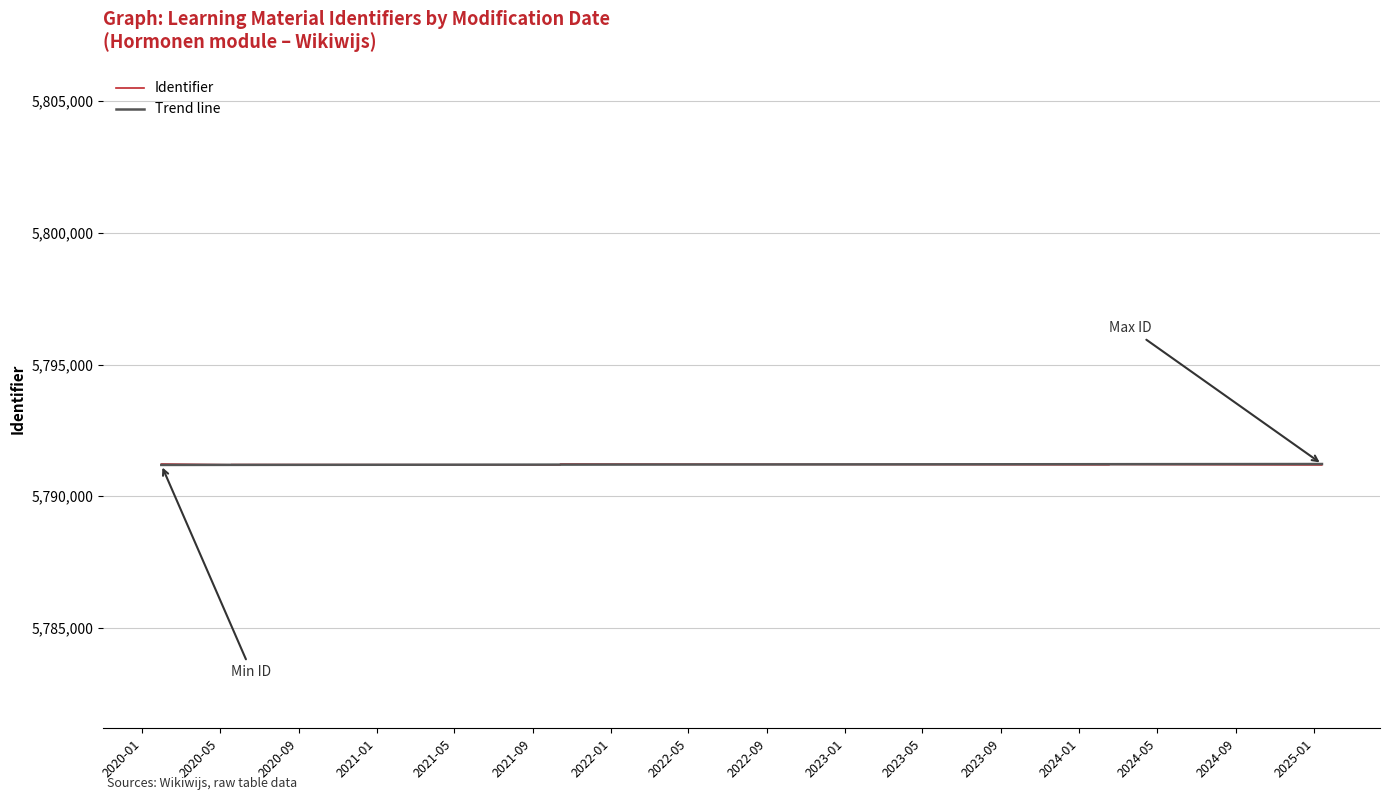

What is the label of the 2nd point from the right?

2021-10-14